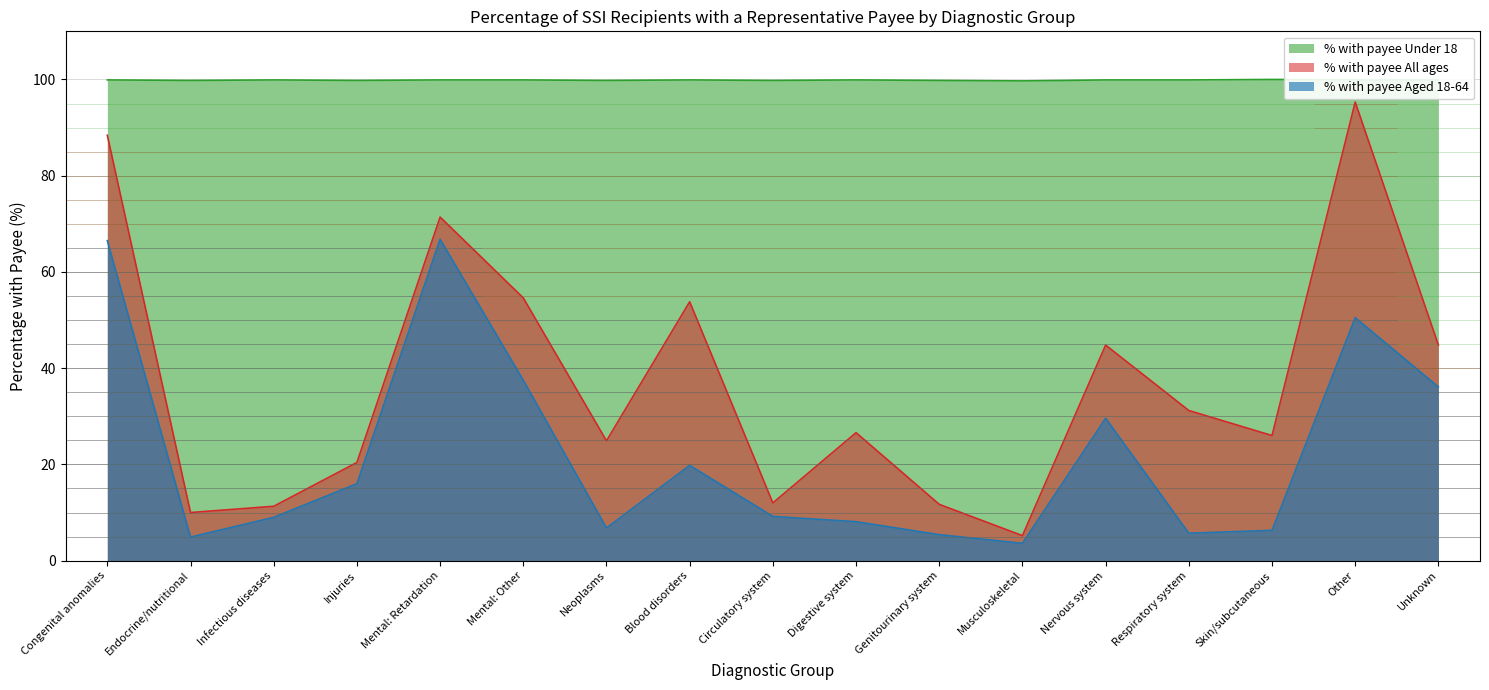

What is the maximum value for % with payee Under 18?

100.0